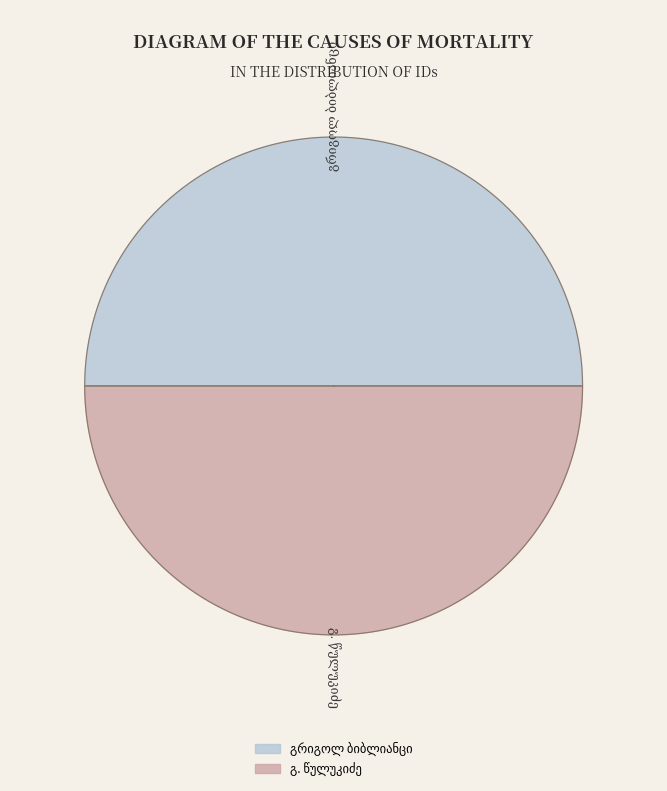

The გრიგოლ ბიბლიანცი slice represents 57% of the pie. True or false?

False